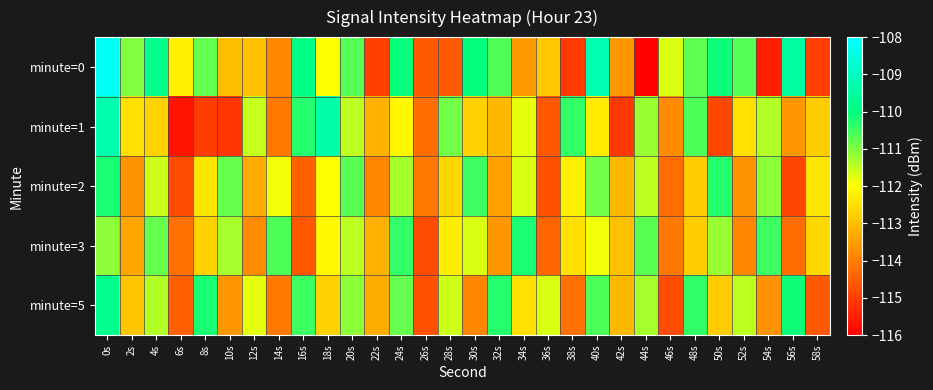

At how many categories does at least one series exceed -115?

30